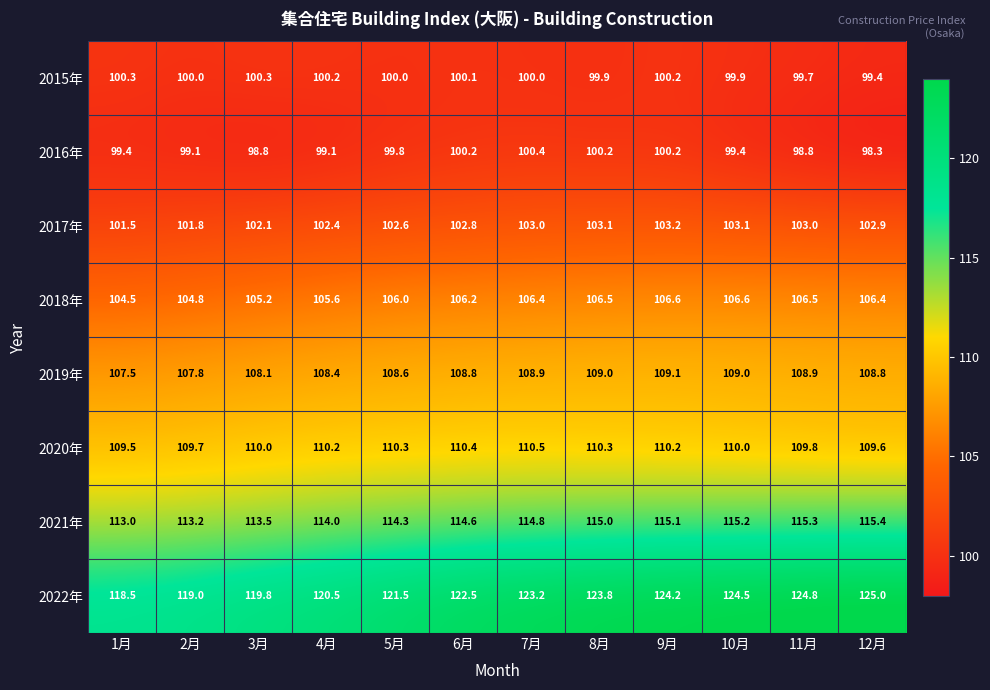

What value does the 2016年 series have at 2月?

99.1